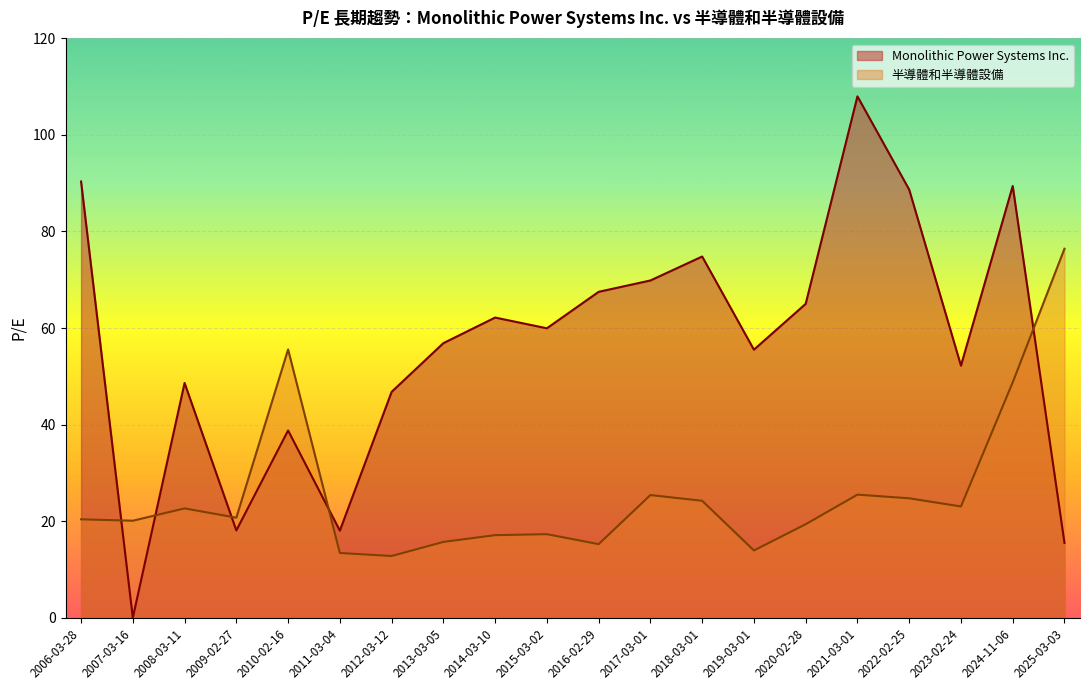

Reading left to right, extract all data points from this chart.

Monolithic Power Systems Inc.: 2006-03-28=90.3	2007-03-16=0.0	2008-03-11=48.6	2009-02-27=18.1	2010-02-16=38.8	2011-03-04=18.0	2012-03-12=46.8	2013-03-05=56.9	2014-03-10=62.2	2015-03-02=60.0	2016-02-29=67.5	2017-03-01=69.8	2018-03-01=74.8	2019-03-01=55.5	2020-02-28=65.0	2021-03-01=108.0	2022-02-25=88.7	2023-02-24=52.2	2024-11-06=89.4	2025-03-03=15.5
半導體和半導體設備: 2006-03-28=20.4	2007-03-16=20.1	2008-03-11=22.6	2009-02-27=20.7	2010-02-16=55.6	2011-03-04=13.4	2012-03-12=12.8	2013-03-05=15.7	2014-03-10=17.1	2015-03-02=17.3	2016-02-29=15.2	2017-03-01=25.4	2018-03-01=24.2	2019-03-01=13.9	2020-02-28=19.4	2021-03-01=25.5	2022-02-25=24.7	2023-02-24=23.1	2024-11-06=48.8	2025-03-03=76.4